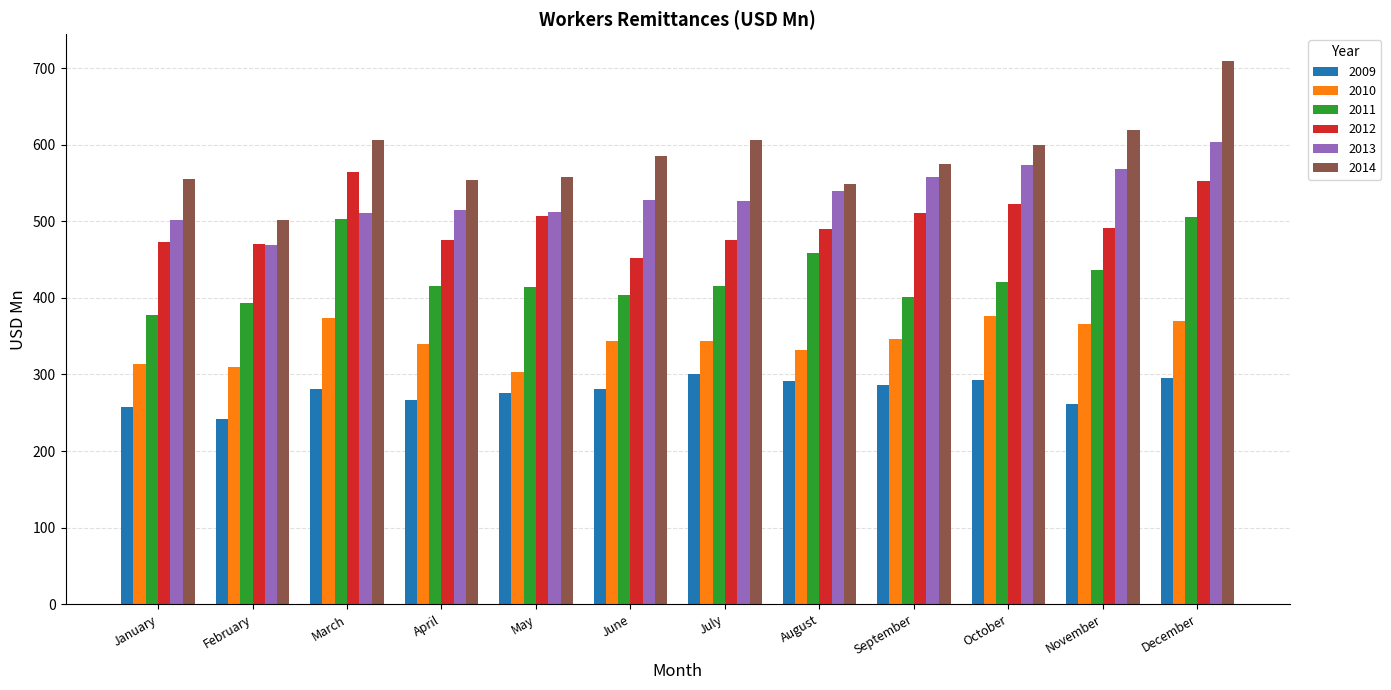

How many values in the 2013 series exceed 528?

6